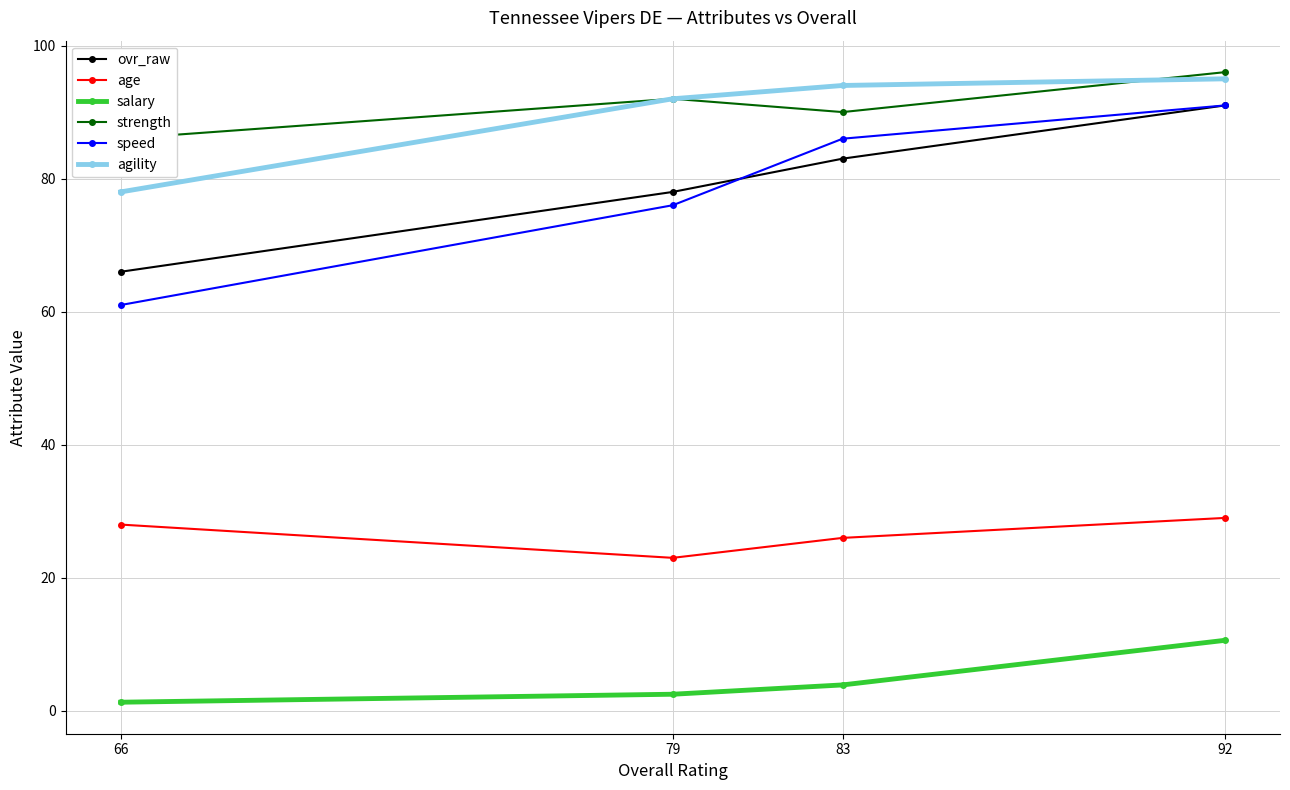

Between 92 and 79, which series saw the biggest shift?

speed